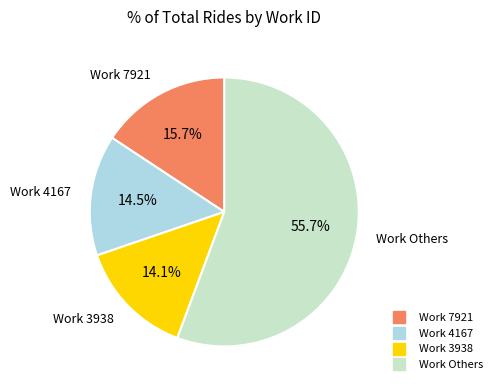

Is there any slice that represents more than half of the pie?

Yes